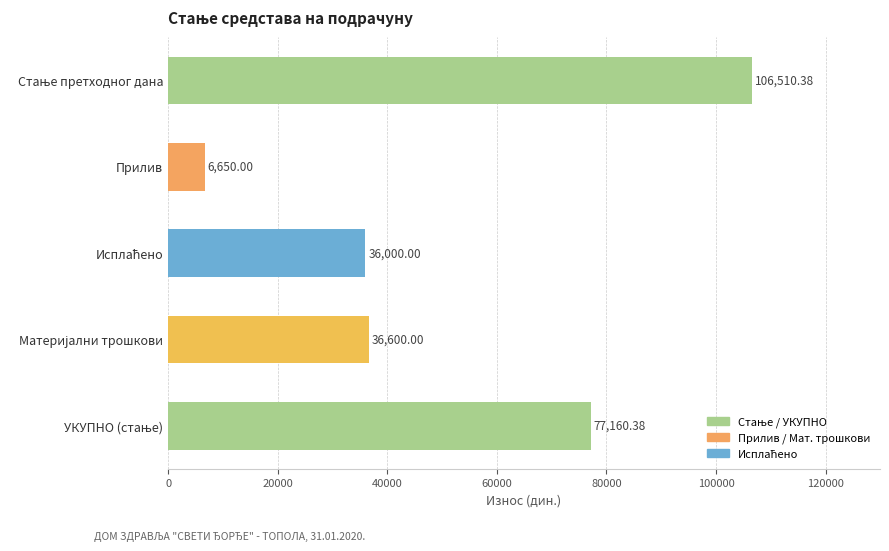

Which category has the lowest value across all series?

Прилив